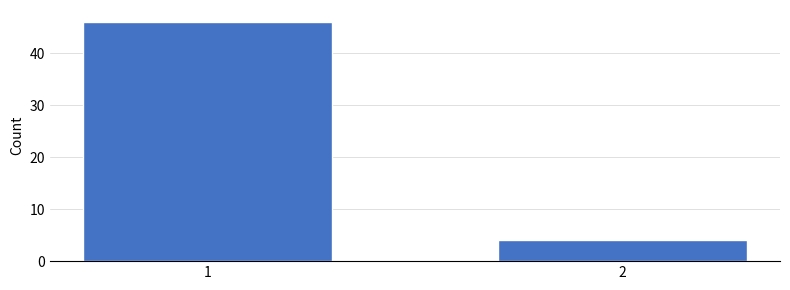

Reading left to right, transcribe all the data shown in this chart.

46	4